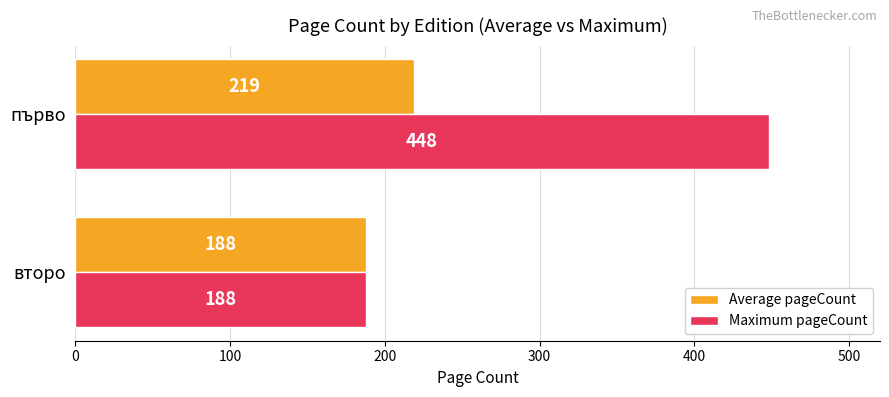

What is the sum of all Maximum pageCount values?

636.0